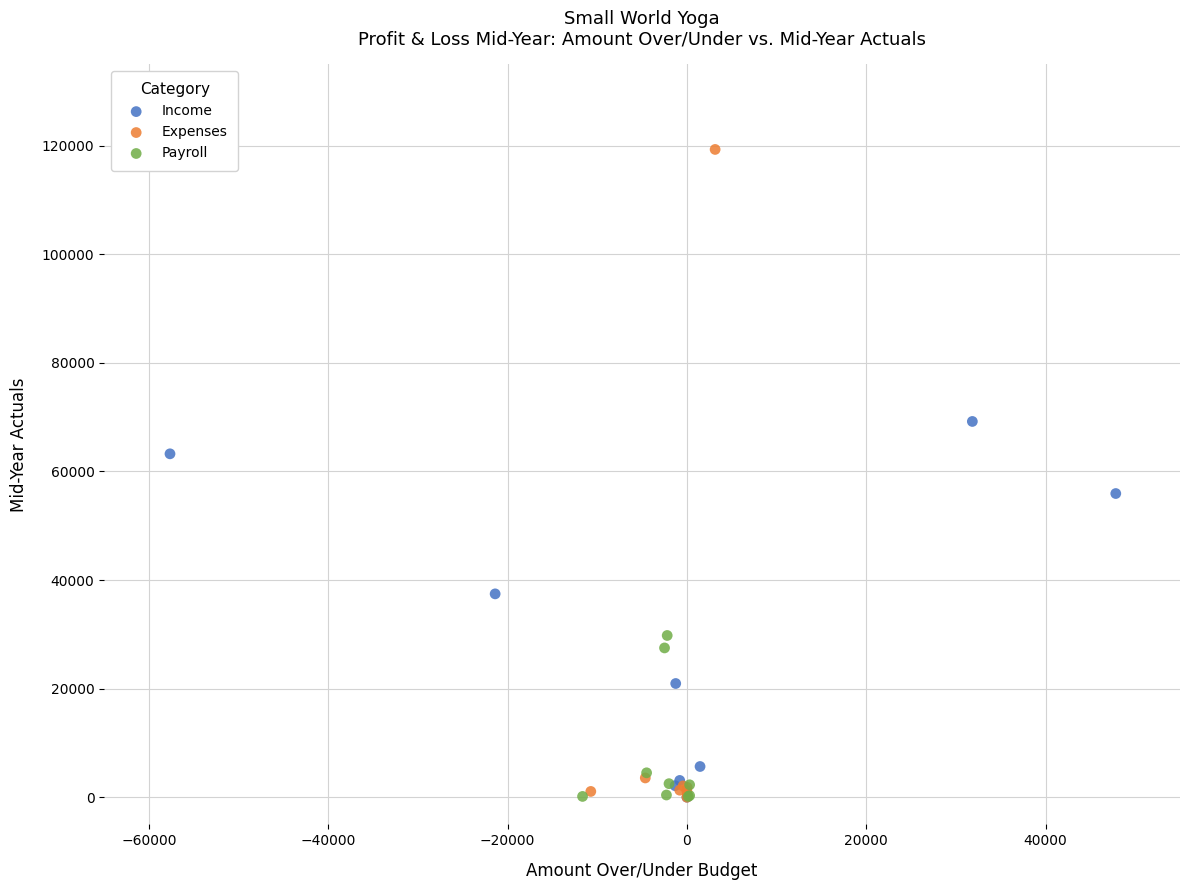

Which series has the largest Y range (max minus min)?

Expenses